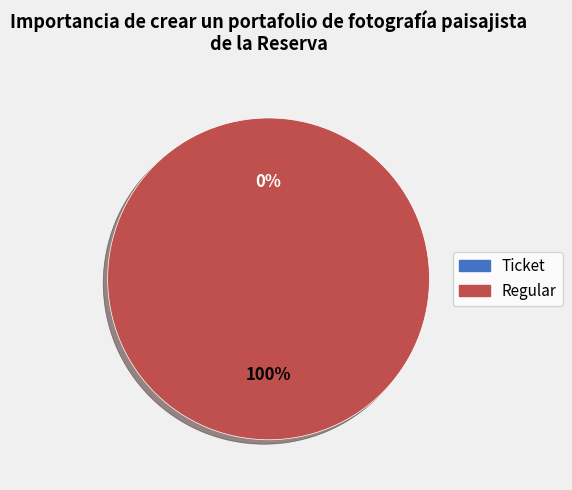

What percentage is the Regular slice, to the nearest percent?

100%